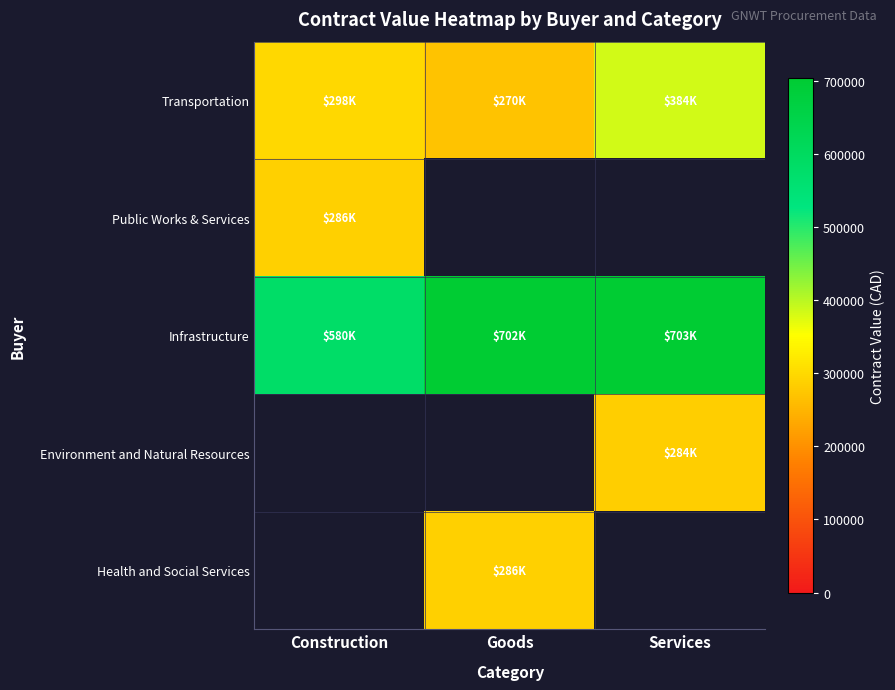

At which label is Public Works & Services closest to 286000?

Construction